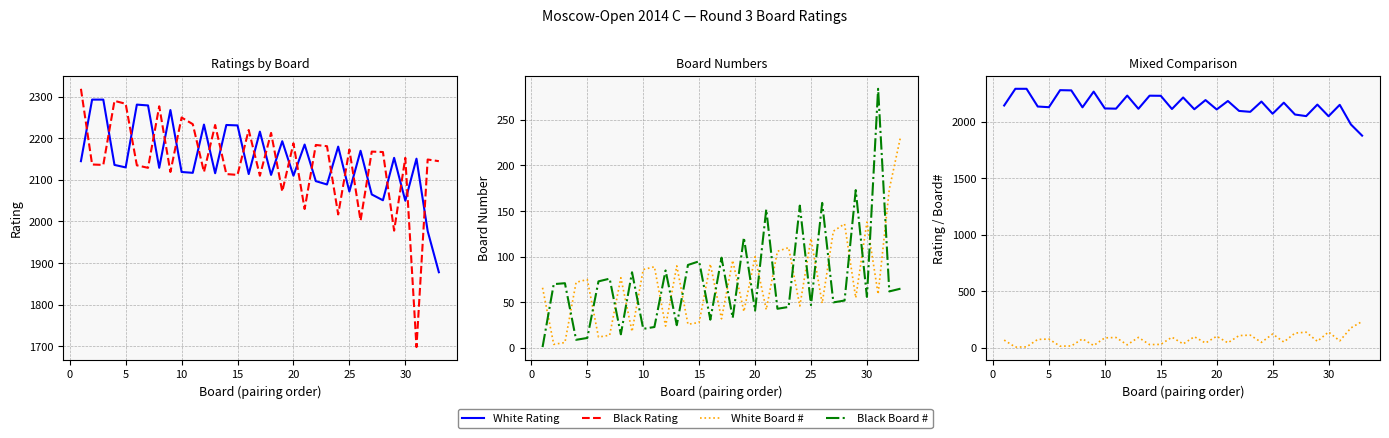

What is the lowest value of the Black Rating series?

1698